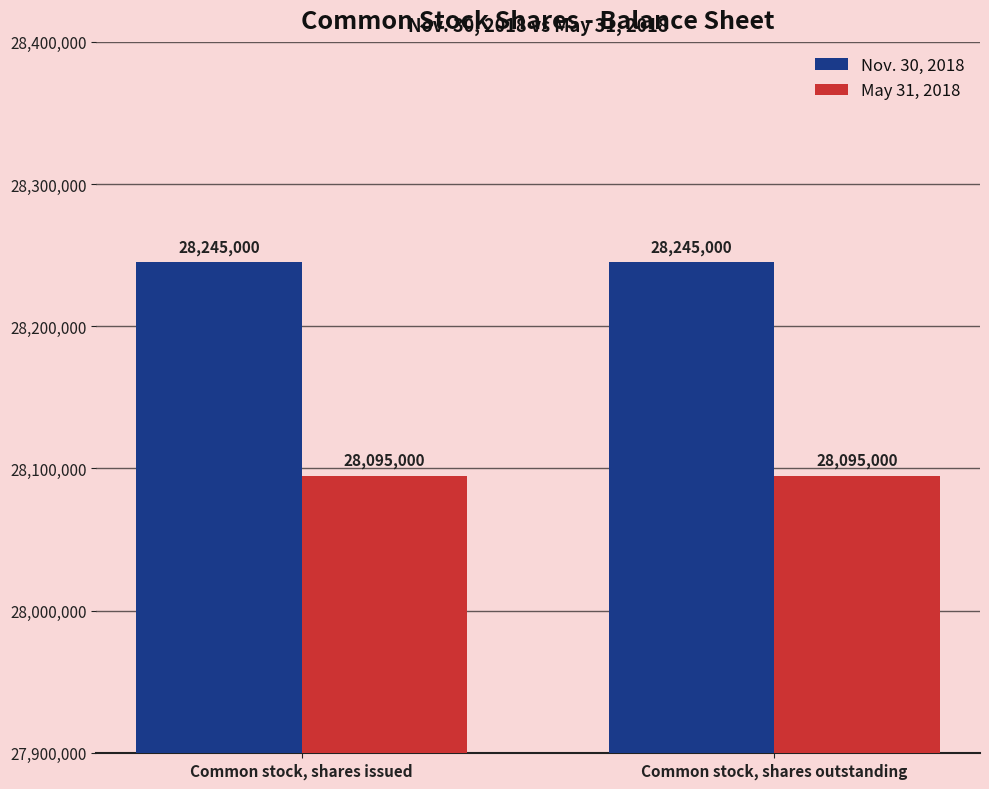

What is the label of the 2nd bar from the left?

Common stock, shares outstanding